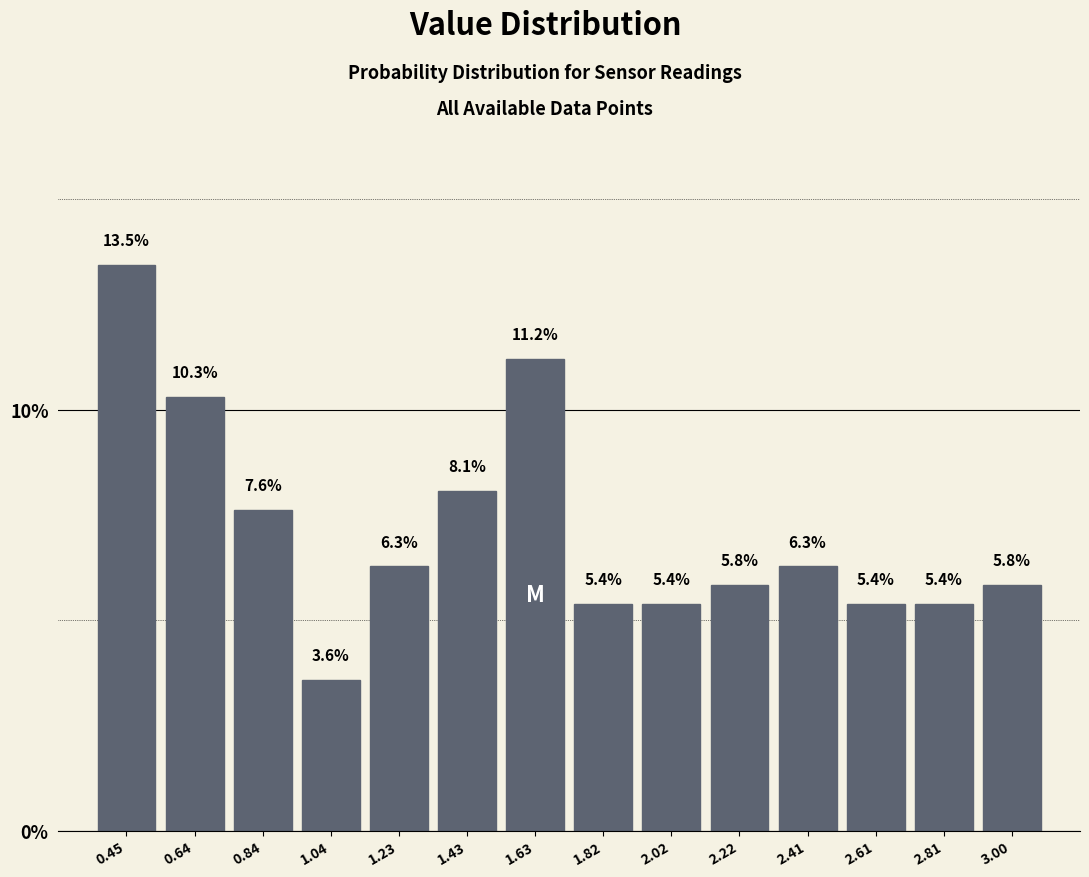

Which range on the x-axis has the tallest bar?

0.36 to 0.54